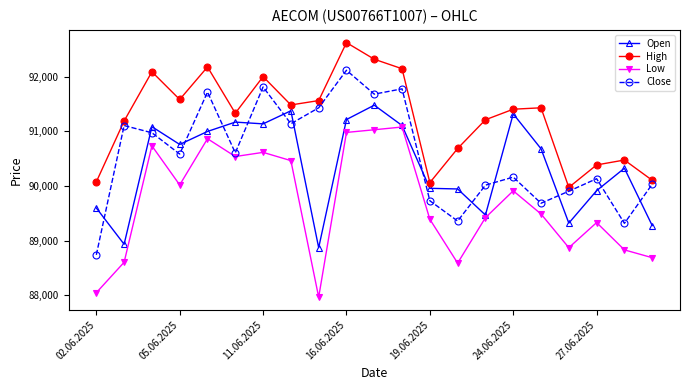

Which series has the largest total across all categories?

High